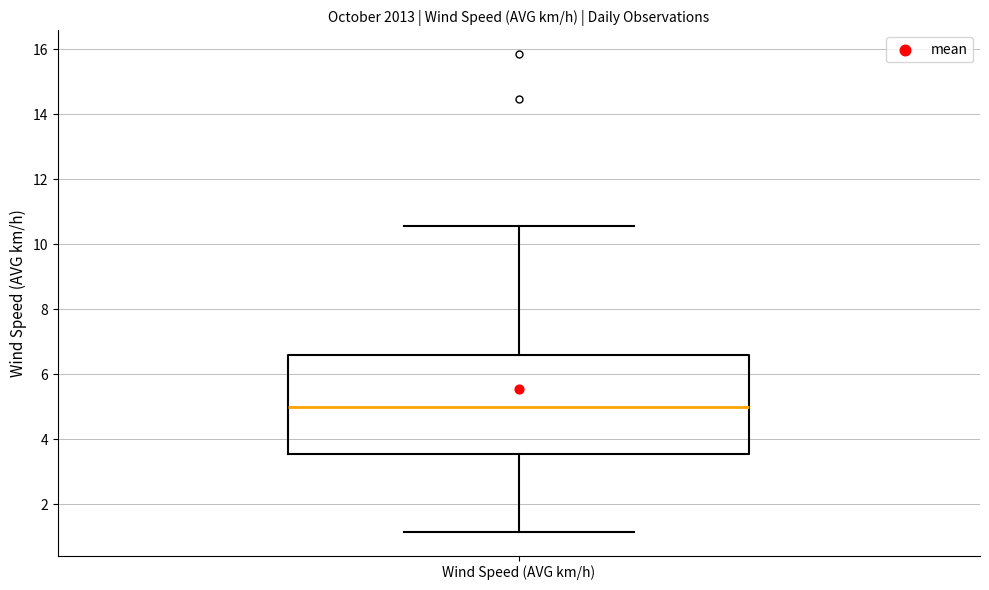

Where does the lower whisker of the box for Wind Speed (AVG km/h) end on the y-axis? The values are not printed on the chart, so give them approximately, as read against the axis.

1.2